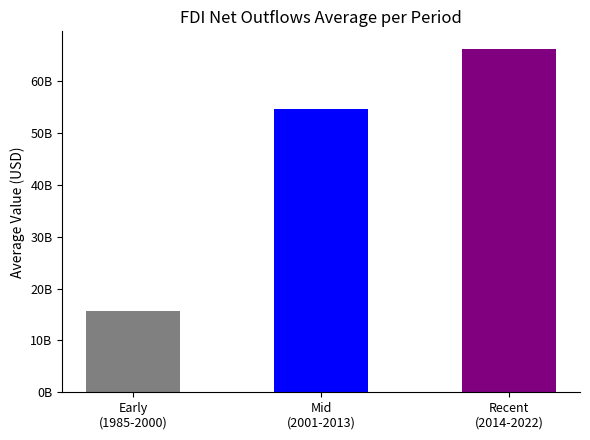

Where is the data nearest to the value 66208740414?

2014